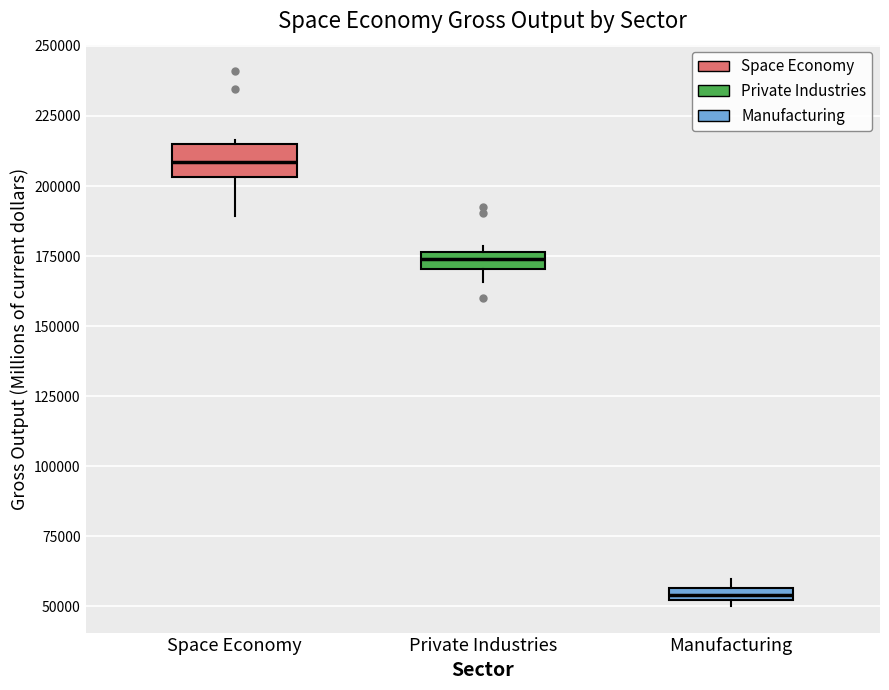

Which box has the lowest median line?

Manufacturing